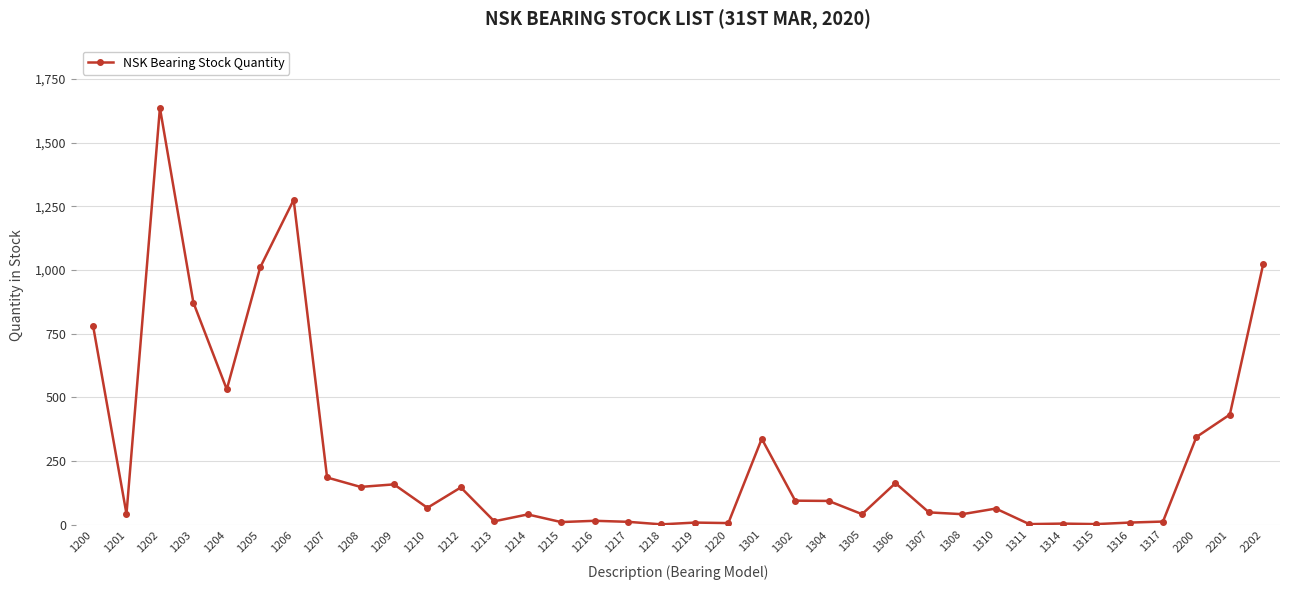

True or false: the data has more than 1 interior local peaks.

True